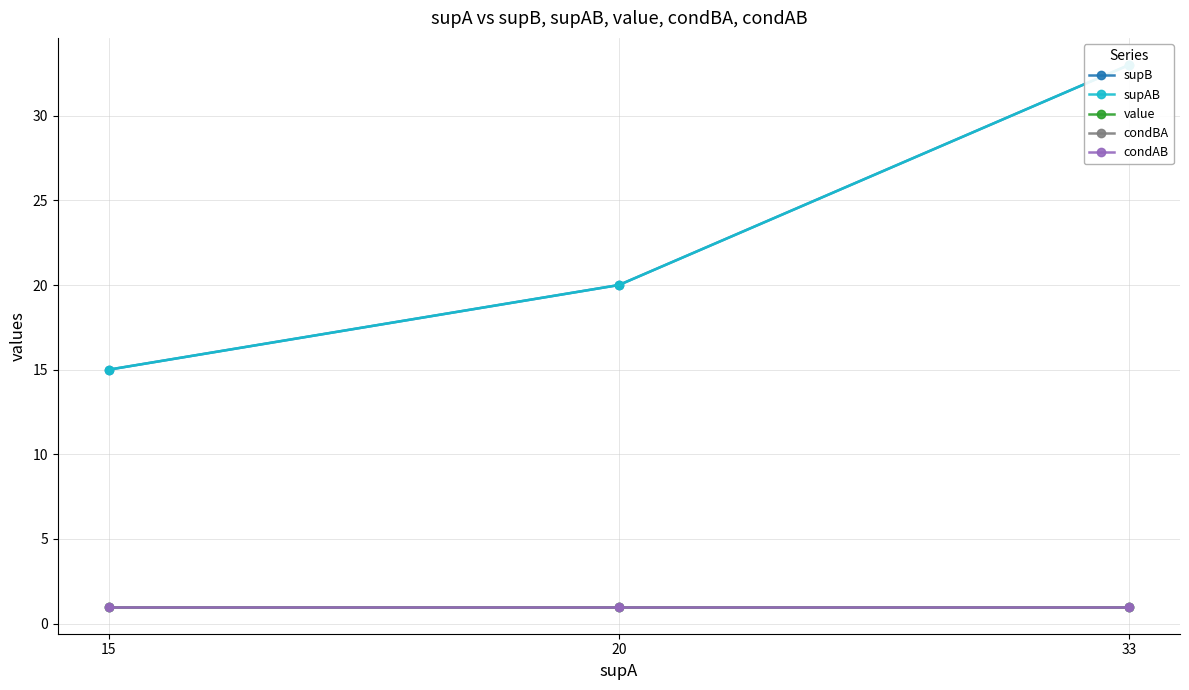

How many lines are shown in the chart?

5